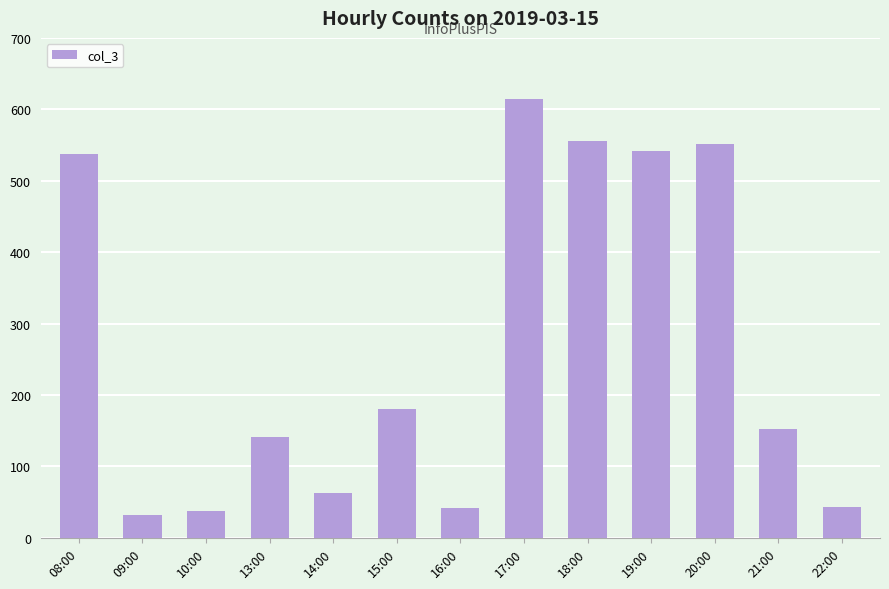

How many categories are shown in the chart?

13